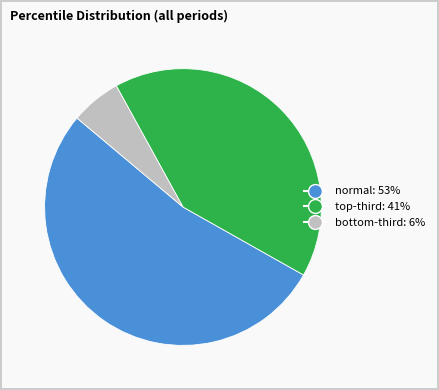

Rank the categories by value from highest to lowest.

normal, top-third, bottom-third